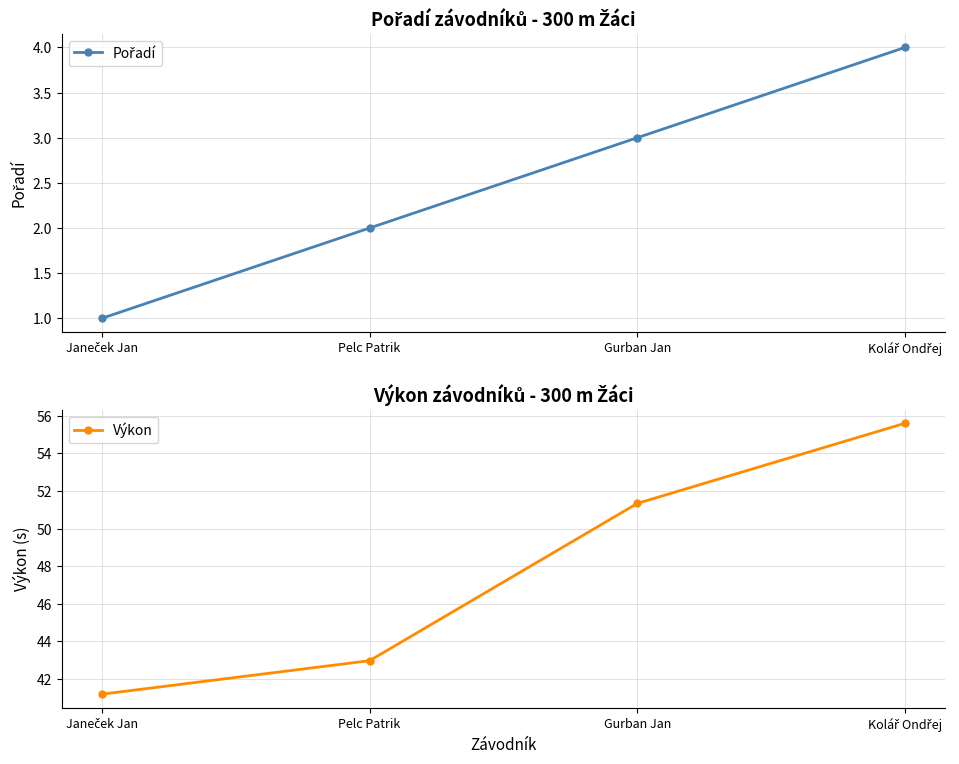

Reading left to right, extract all data points from this chart.

Pořadí: Janeček Jan=1.0	Pelc Patrik=2.0	Gurban Jan=3.0	Kolář Ondřej=4.0
Výkon: Janeček Jan=41.2	Pelc Patrik=43.0	Gurban Jan=51.3	Kolář Ondřej=55.6